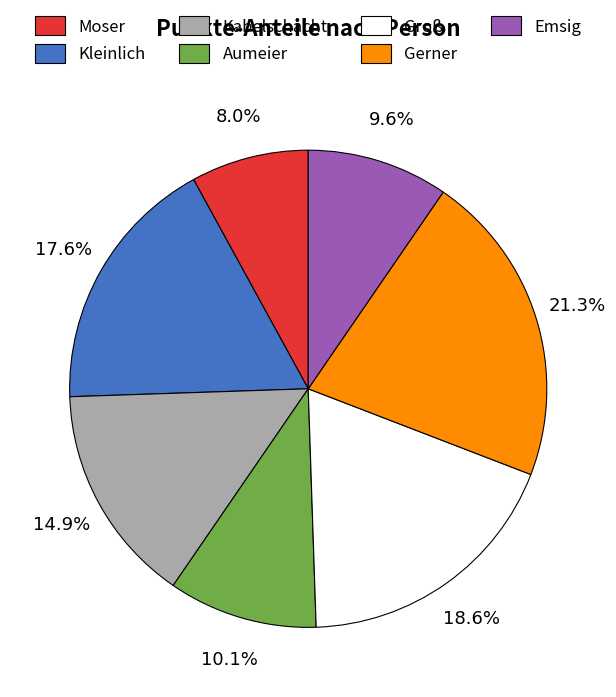

To the nearest percent, what is the difference between the Kabelschacht and Emsig slice percentages?

5%